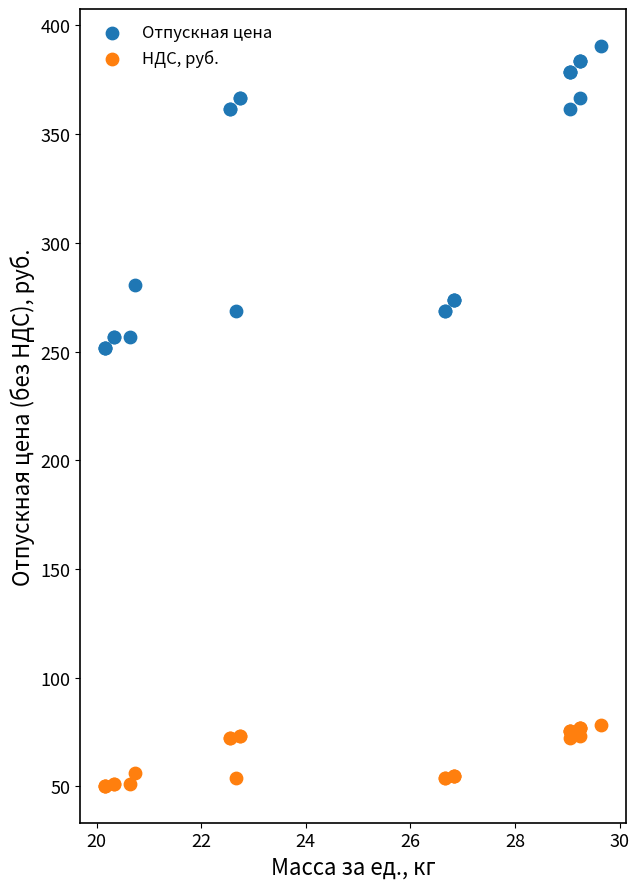

Which series has the largest Y range (max minus min)?

Отпускная цена